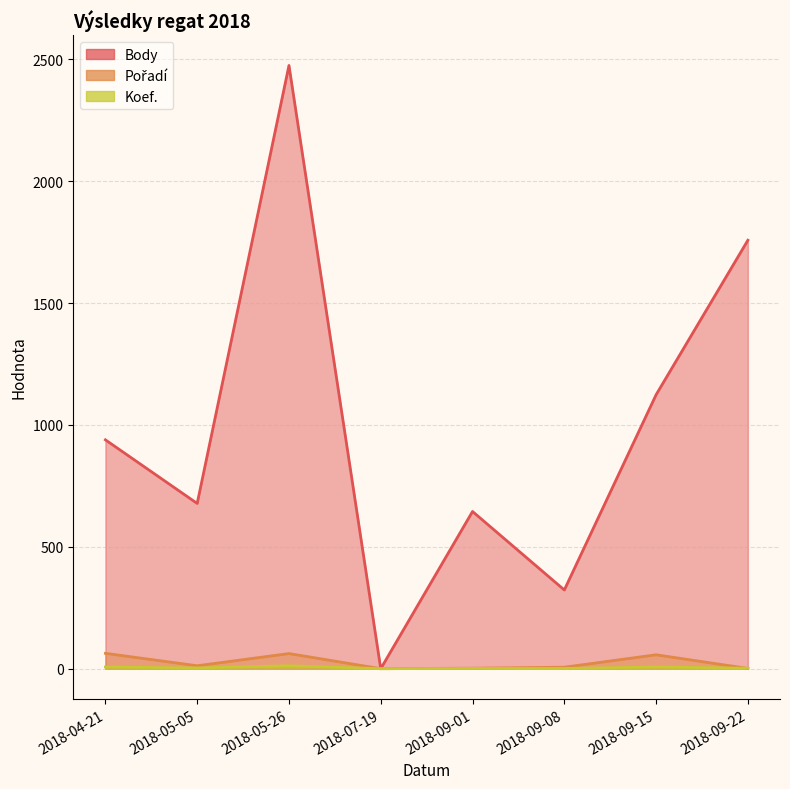

Reading left to right, extract all data points from this chart.

Body: 2018-04-21=939	2018-05-05=678	2018-05-26=2475	2018-07-19=0	2018-09-01=645	2018-09-08=323	2018-09-15=1124	2018-09-22=1758
Pořadí: 2018-04-21=63	2018-05-05=12	2018-05-26=62	2018-07-19=0	2018-09-01=2	2018-09-08=6	2018-09-15=57	2018-09-22=1
Koef.: 2018-04-21=7	2018-05-05=3	2018-05-26=12	2018-07-19=0	2018-09-01=1	2018-09-08=1	2018-09-15=7	2018-09-22=2